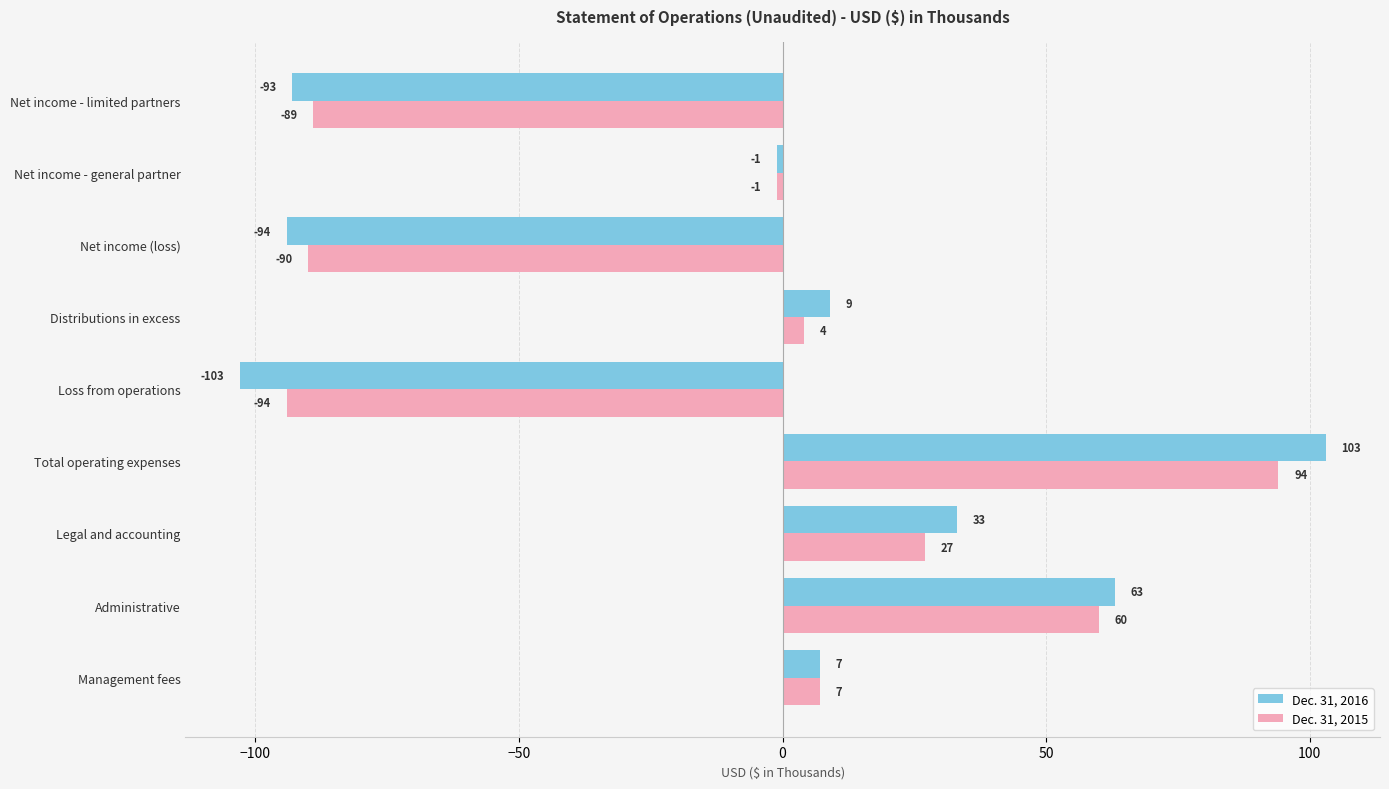

At which label is Dec. 31, 2015 closest to 0?

Net income - general partner